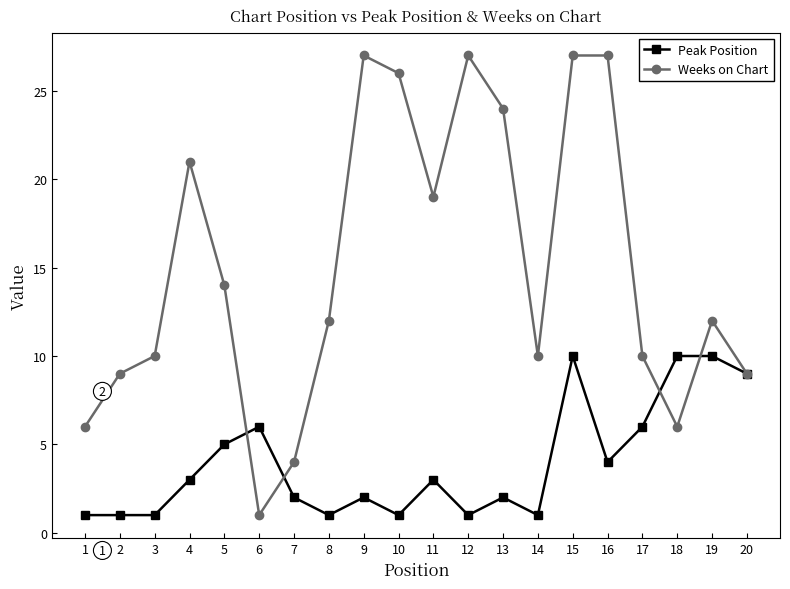

Reading right to left, what are all the values shown in this chart?

Peak Position: 20=9	19=10	18=10	17=6	16=4	15=10	14=1	13=2	12=1	11=3	10=1	9=2	8=1	7=2	6=6	5=5	4=3	3=1	2=1	1=1
Weeks on Chart: 20=9	19=12	18=6	17=10	16=27	15=27	14=10	13=24	12=27	11=19	10=26	9=27	8=12	7=4	6=1	5=14	4=21	3=10	2=9	1=6